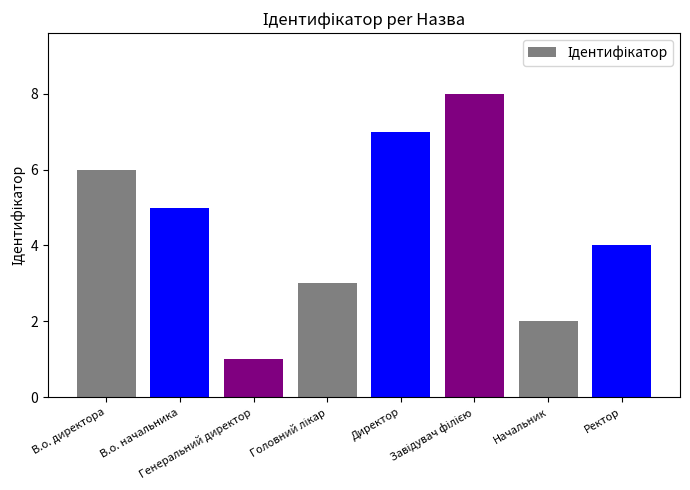

What is the difference between the maximum and minimum values?

7